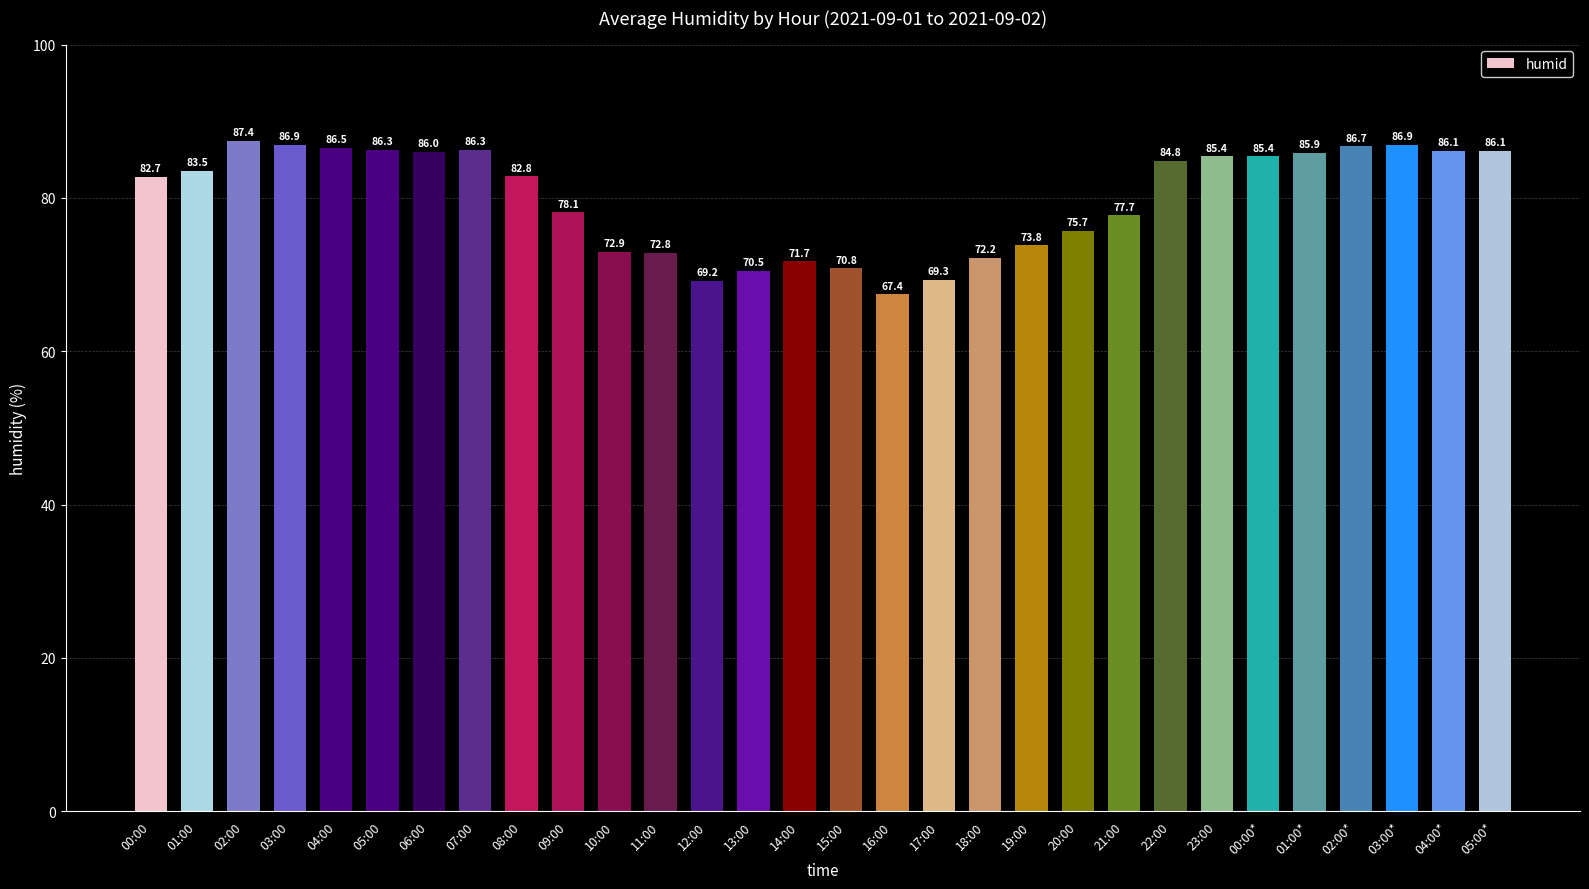

What is the greatest value displayed?

87.4